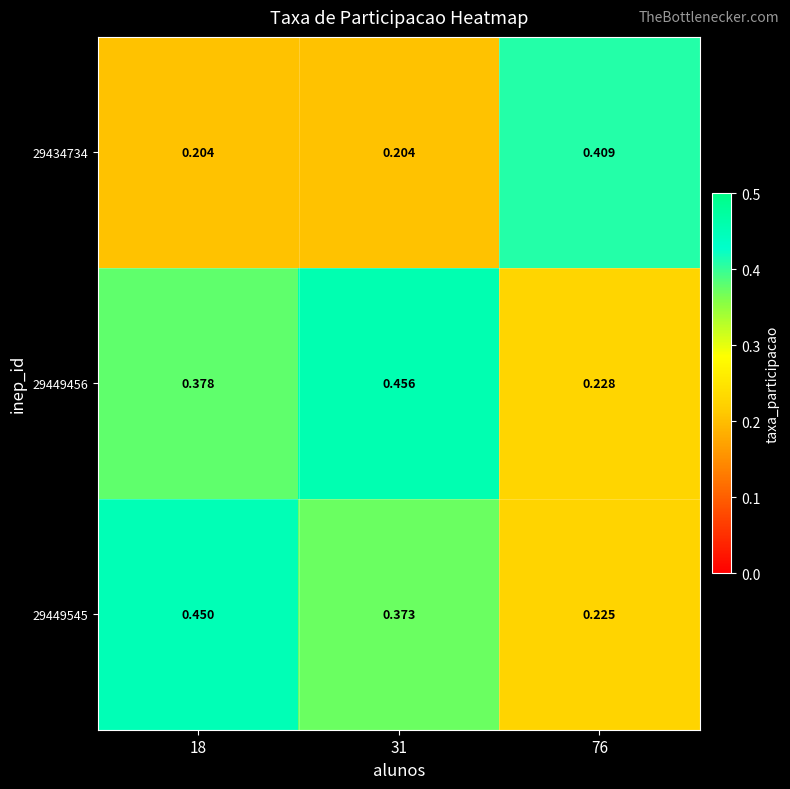

What is the total value across all series at 76?

0.9